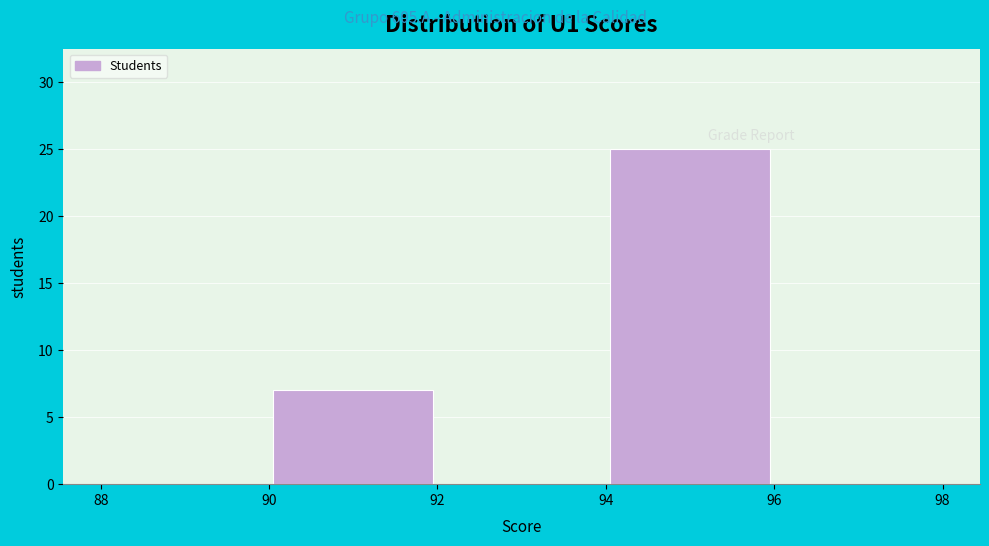

How tall is the bar that spans 94 to 96 on the x-axis? The values are not printed on the chart, so give them approximately, as read against the axis.

25